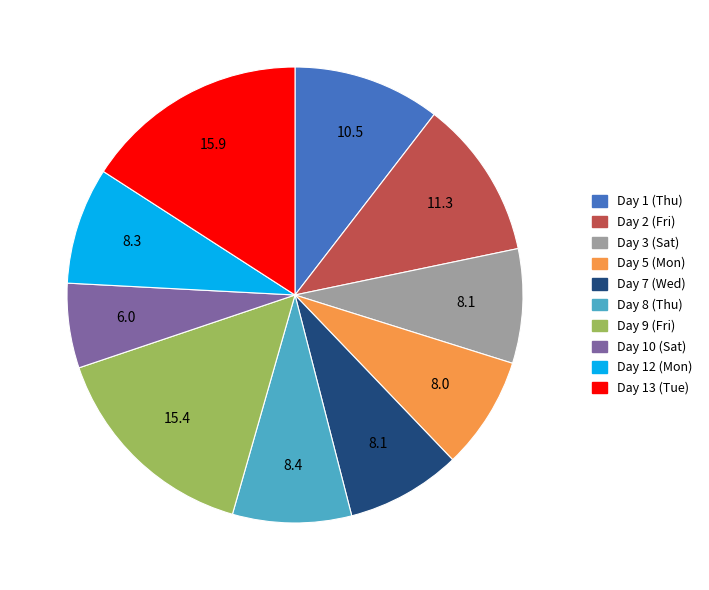

Is there any slice that represents more than half of the pie?

No